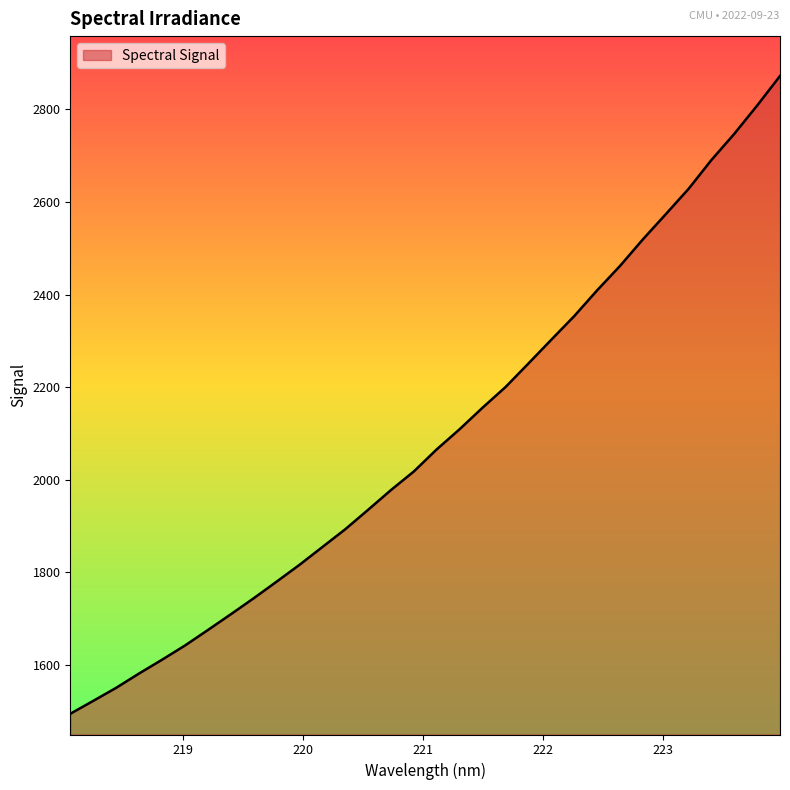

What is the minimum value shown in the chart?

1494.0